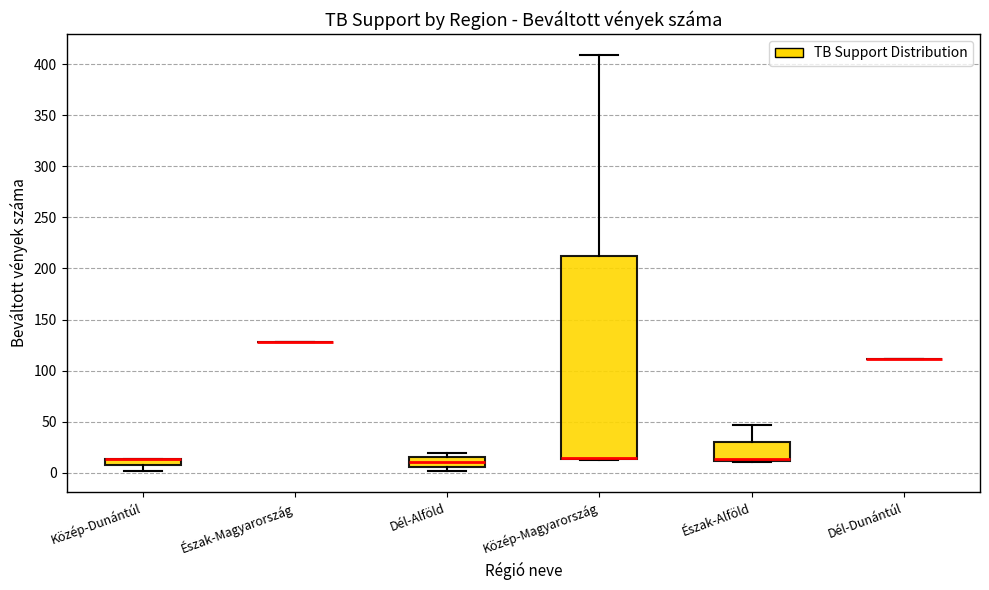

Where is the lower edge of the box for Közép-Magyarország on the y-axis? The values are not printed on the chart, so give them approximately, as read against the axis.

15